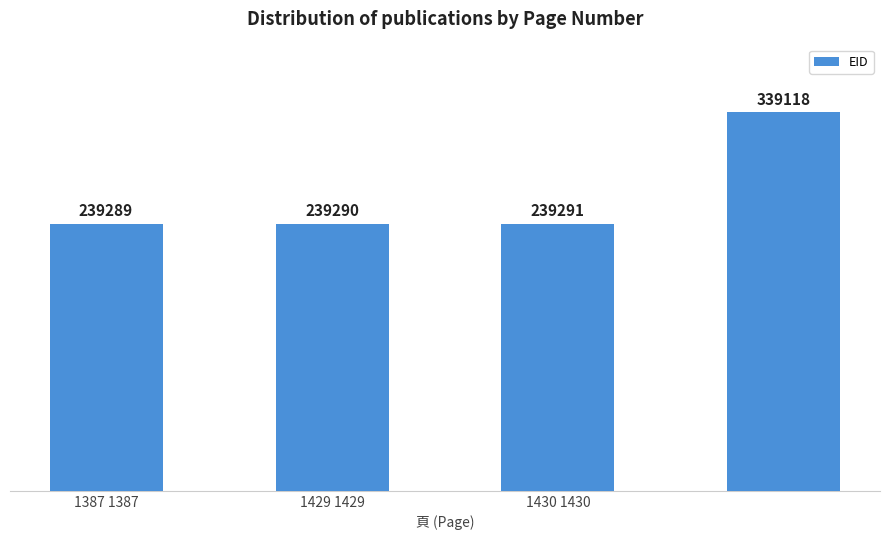

What is the value of the 2nd bar from the left?

239290